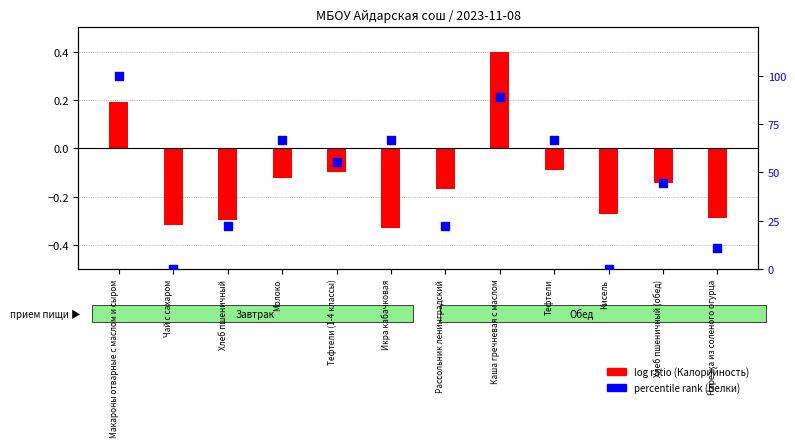

Which series contains the highest Y value?

percentile rank (Белки)